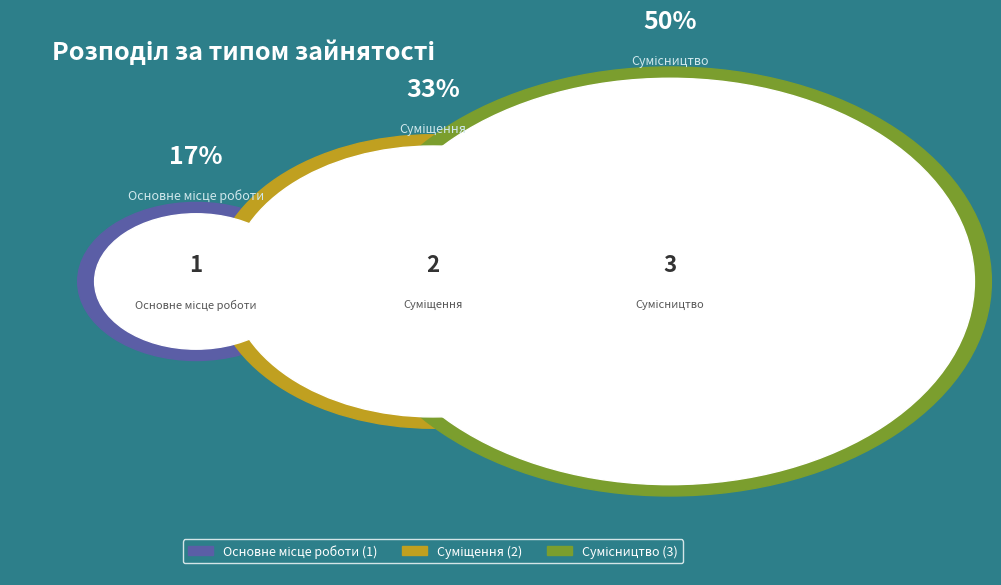

To the nearest percent, what is the difference between the largest and smallest slice percentages?

33%